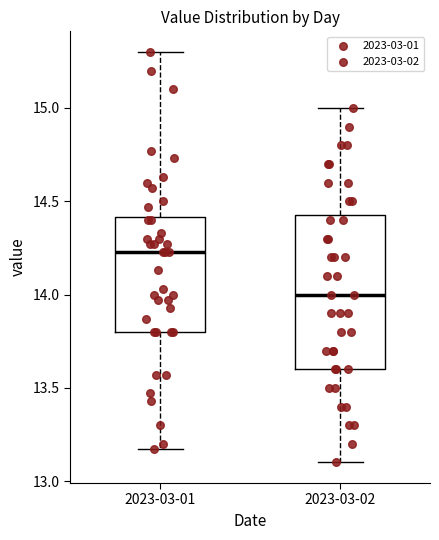

Which box is the tallest, from its lower edge to its upper edge?

2023-03-02